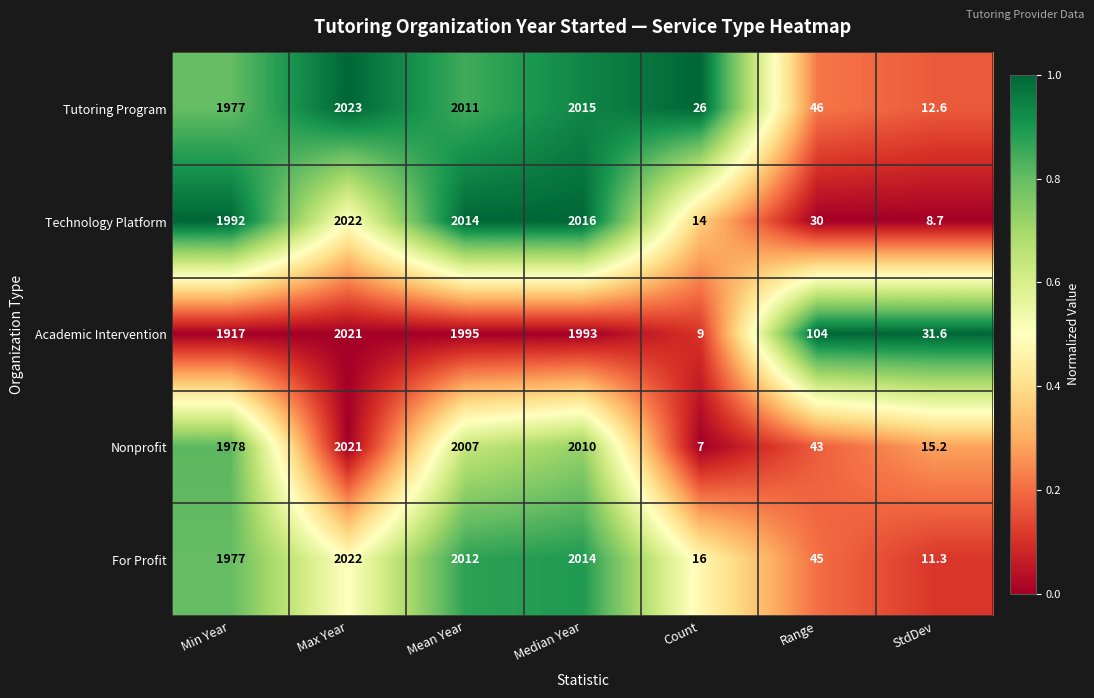

What is the average value of the Tutoring Program series?

1158.7